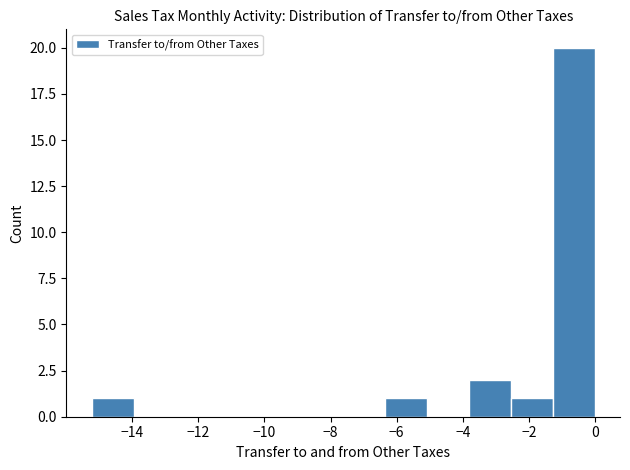

How tall is the bar that spans -2.6 to -1.2 on the x-axis? Neither the bar edges nor the heights are printed on the chart, so give them approximately, as read against the axes.

1